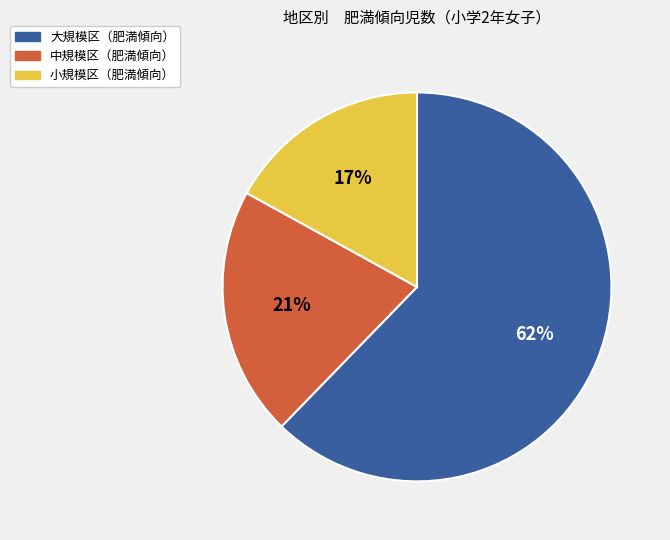

To the nearest percent, what is the average slice percentage?

33%